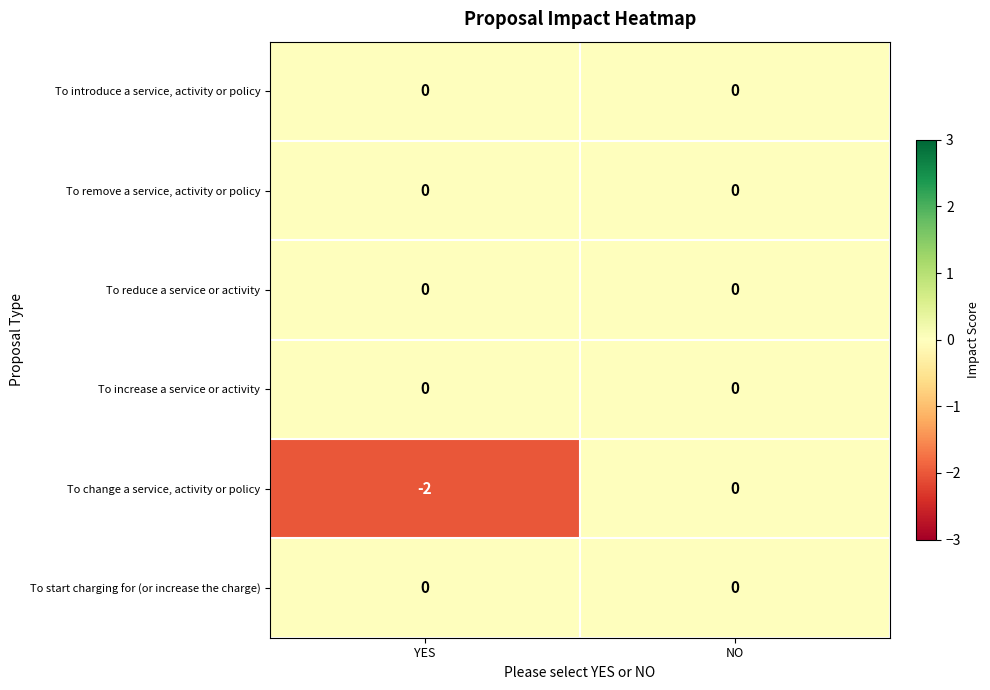

Reading left to right, extract all data points from this chart.

To introduce a service, activity or policy: YES=0	NO=0
To remove a service, activity or policy: YES=0	NO=0
To reduce a service or activity: YES=0	NO=0
To increase a service or activity: YES=0	NO=0
To change a service, activity or policy: YES=-2	NO=0
To start charging for (or increase the charge): YES=0	NO=0